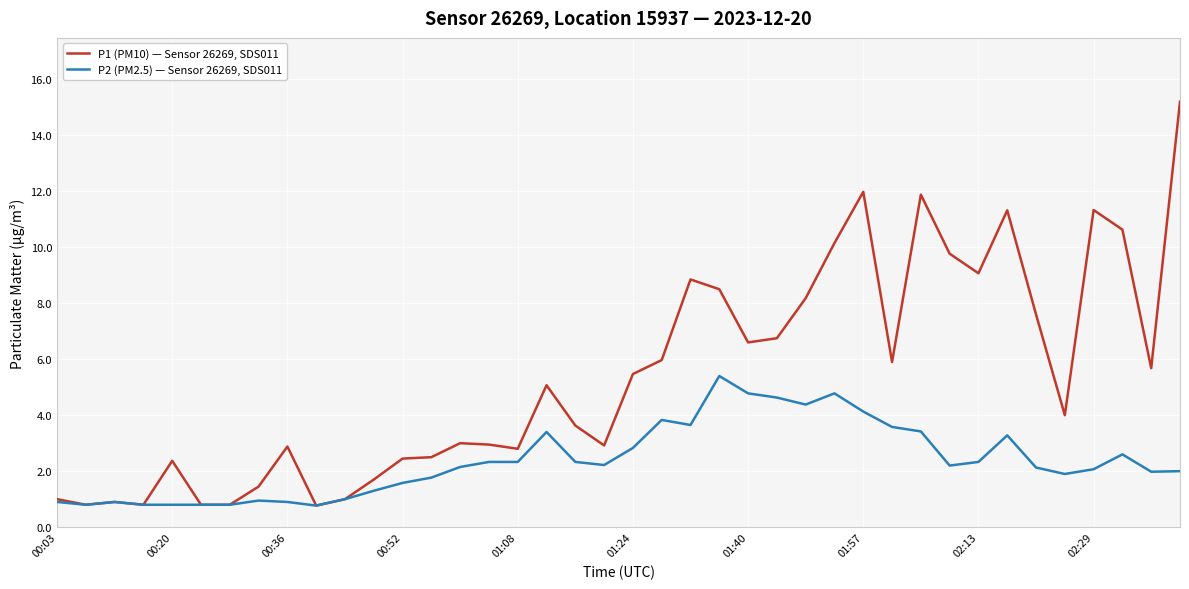

What is the maximum value for P1 (PM10) — Sensor 26269, SDS011?

15.2